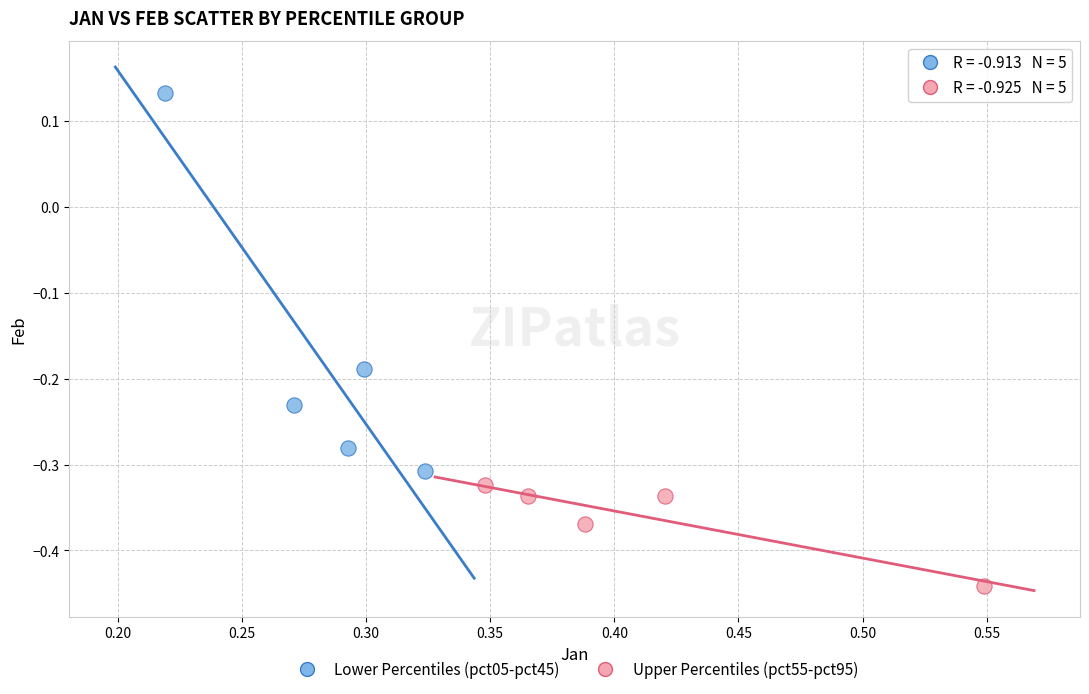

Which series contains the lowest Y value?

Upper Percentiles (pct55-pct95)